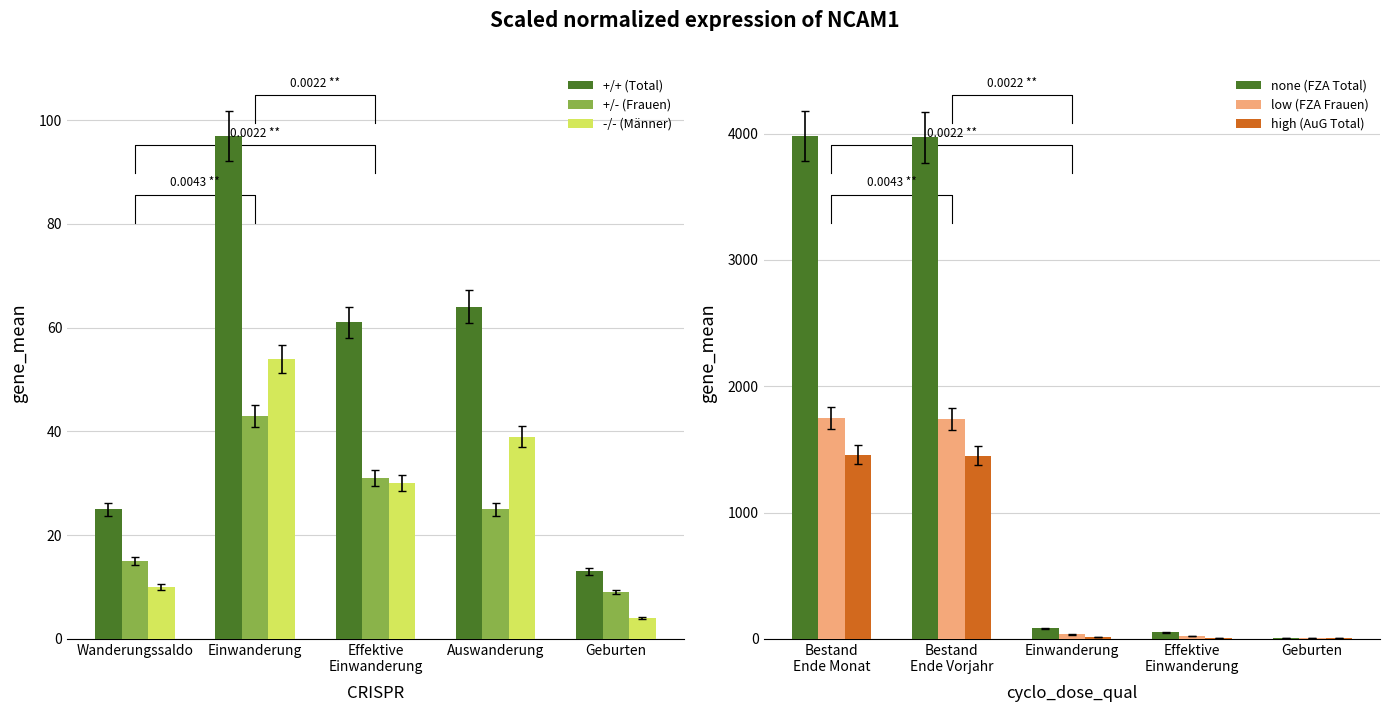

What is the average value of the +/- (Frauen) series?

25